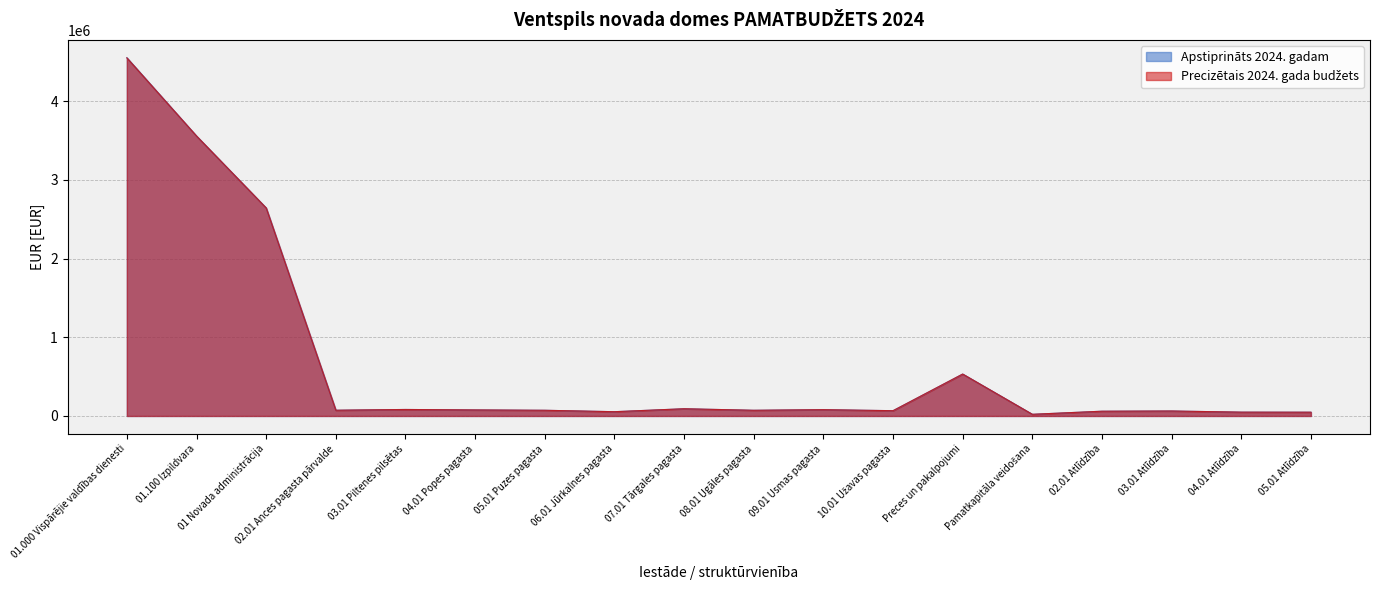

Reading left to right, transcribe all the data shown in this chart.

Apstiprināts 2024. gadam: 01.000 Vispārējie valdības dienesti=4551127	01.100 Izpildvara=3556406	01 Novada administrācija=2642898	02.01 Ances pagasta pārvalde=72756	03.01 Piltenes pilsētas=82413	04.01 Popes pagasta=76586	05.01 Puzes pagasta=72242	06.01 Jūrkalnes pagasta=54142	07.01 Tārgales pagasta=91669	08.01 Ugāles pagasta=72172	09.01 Usmas pagasta=80067	10.01 Užavas pagasta=67001	Preces un pakalpojumi=532478	Pamatkapitāla veidošana=21127	02.01 Atlīdzība=60346	03.01 Atlīdzība=63045	04.01 Atlīdzība=48518	05.01 Atlīdzība=47906
Precizētais 2024. gada budžets: 01.000 Vispārējie valdības dienesti=4549033	01.100 Izpildvara=3556406	01 Novada administrācija=2642898	02.01 Ances pagasta pārvalde=72756	03.01 Piltenes pilsētas=82413	04.01 Popes pagasta=76586	05.01 Puzes pagasta=72242	06.01 Jūrkalnes pagasta=54142	07.01 Tārgales pagasta=91669	08.01 Ugāles pagasta=72172	09.01 Usmas pagasta=80067	10.01 Užavas pagasta=67001	Preces un pakalpojumi=532478	Pamatkapitāla veidošana=21127	02.01 Atlīdzība=60346	03.01 Atlīdzība=63045	04.01 Atlīdzība=48518	05.01 Atlīdzība=47906